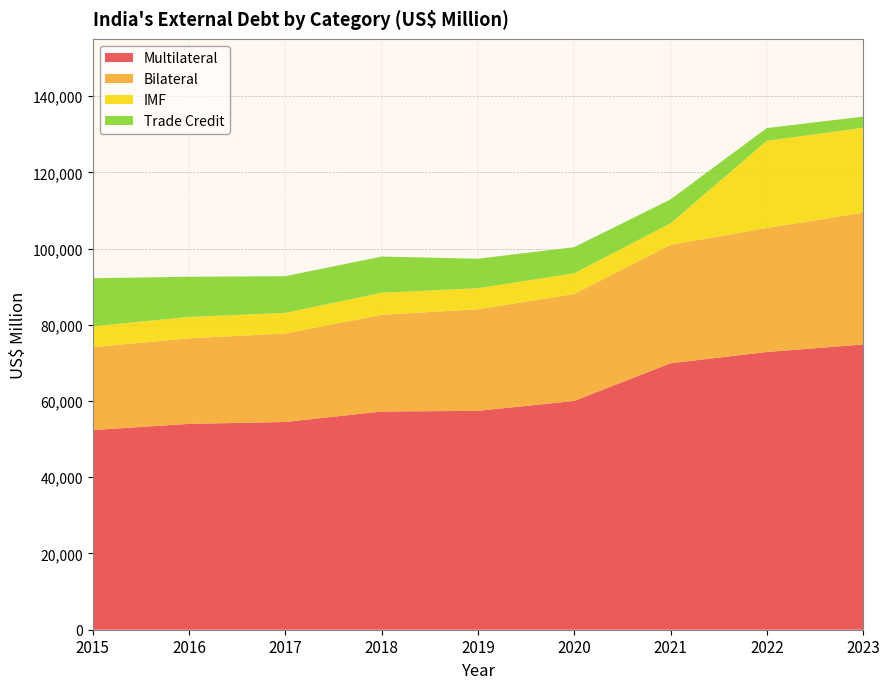

Reading left to right, transcribe all the data shown in this chart.

Multilateral: 2015=52391	2016=54000	2017=54499	2018=57249	2019=57419	2020=60023	2021=69904	2022=72864	2023=74836
Bilateral: 2015=21726	2016=22448	2017=23214	2018=25373	2019=26646	2020=28058	2021=31064	2022=32524	2023=34570
IMF: 2015=5488	2016=5605	2017=5410	2018=5784	2019=5523	2020=5430	2021=5638	2022=22876	2023=22261
Trade Credit: 2015=12608	2016=10548	2017=9625	2018=9485	2019=7747	2020=6849	2021=6293	2022=3344	2023=2940